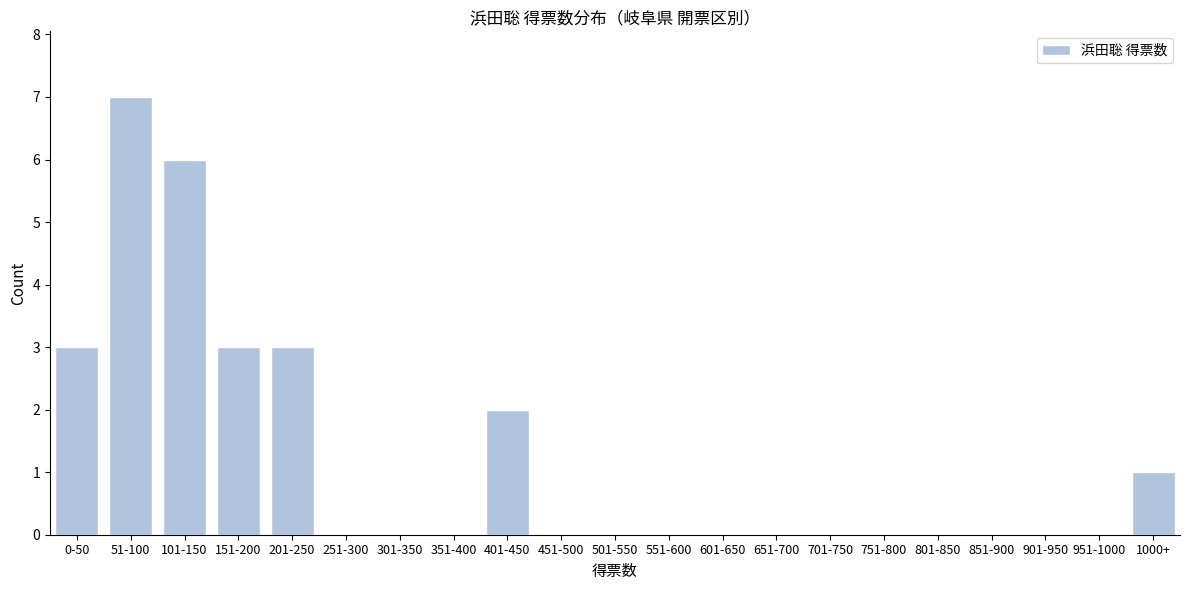

Reading left to right, list all the values displayed in this chart.

0-50=3	51-100=7	101-150=6	151-200=3	201-250=3	251-300=0	301-350=0	351-400=0	401-450=2	451-500=0	501-550=0	551-600=0	601-650=0	651-700=0	701-750=0	751-800=0	801-850=0	851-900=0	901-950=0	951-1000=0	1000+=1